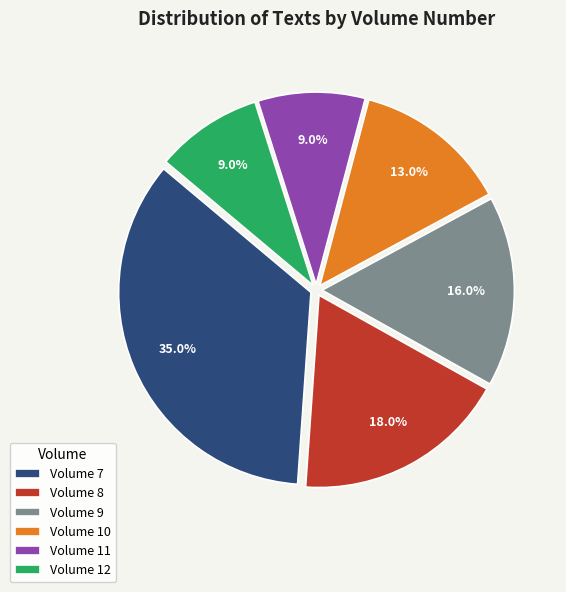

What percentage is NOT represented by Volume 7?

65.0%